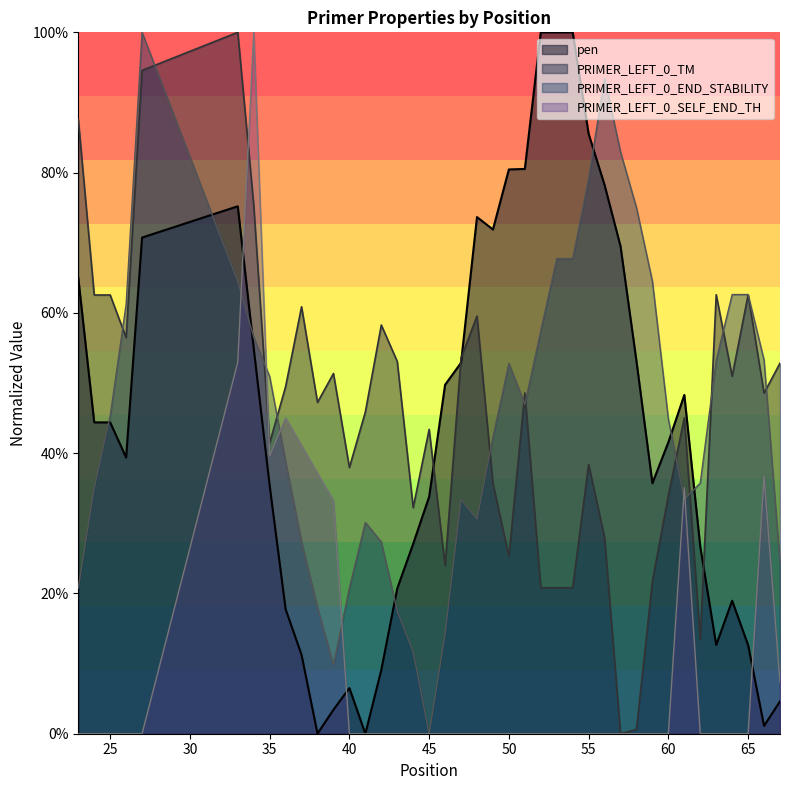

What is the value of the pen point at the 5th from the left?

0.7